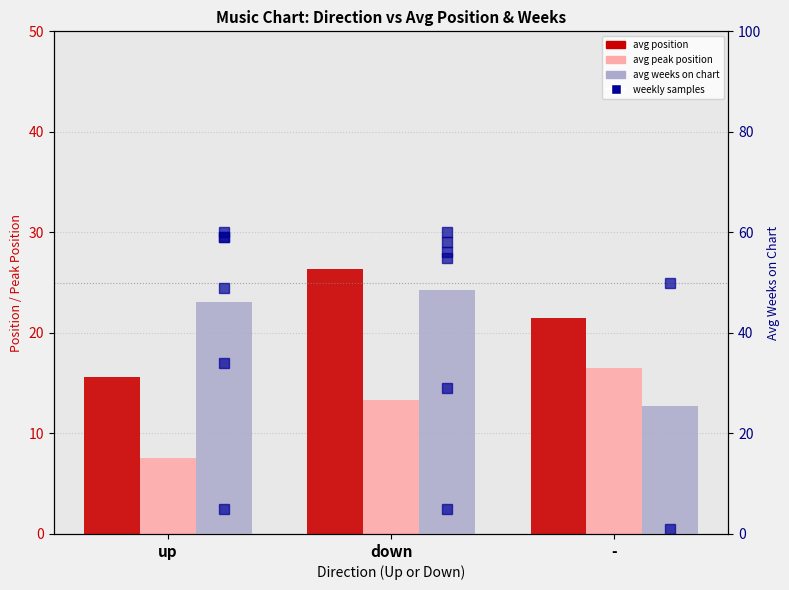

What is the smallest value displayed?

7.5